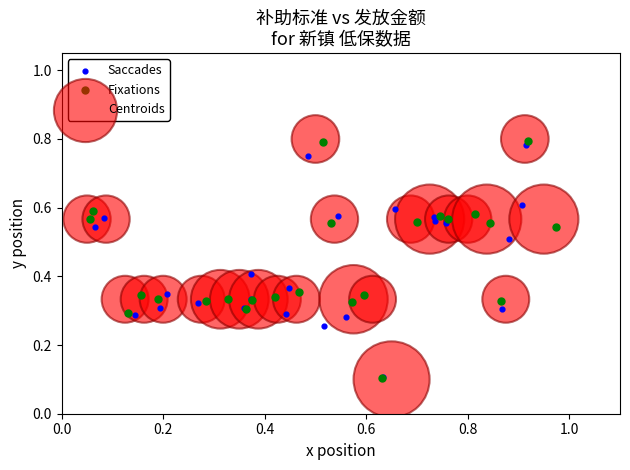

Which series has the widest spread of Y values?

Centroids